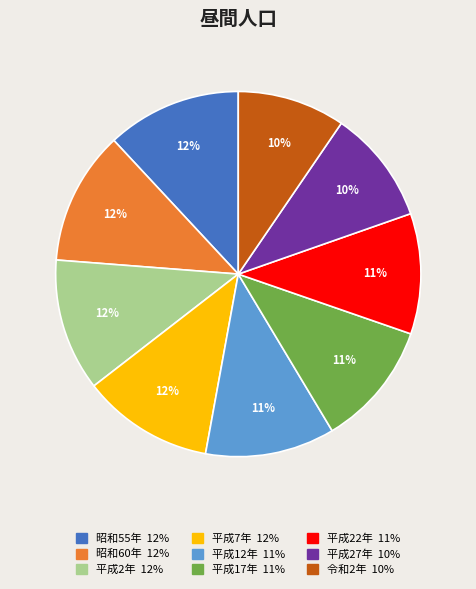

Approximately how many times larger is the value at 平成22年 compared to 平成2年?

0.9